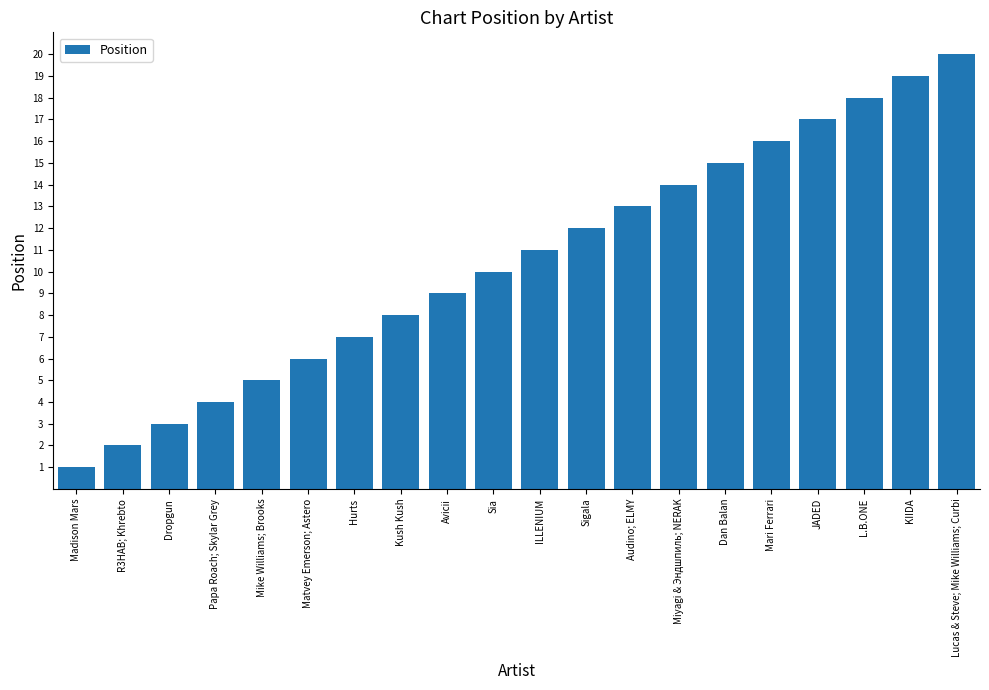

What is the greatest value displayed?

20